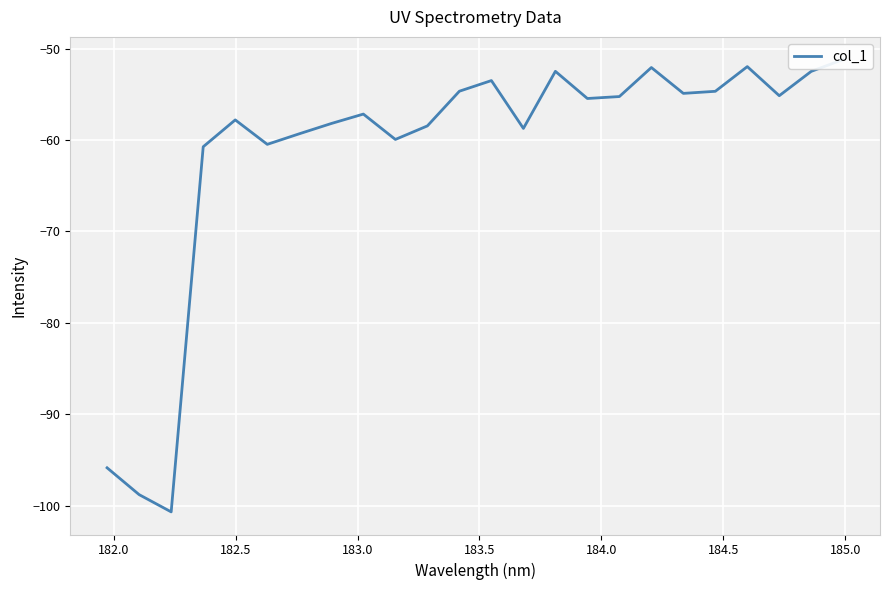

What is the average value?

-61.2